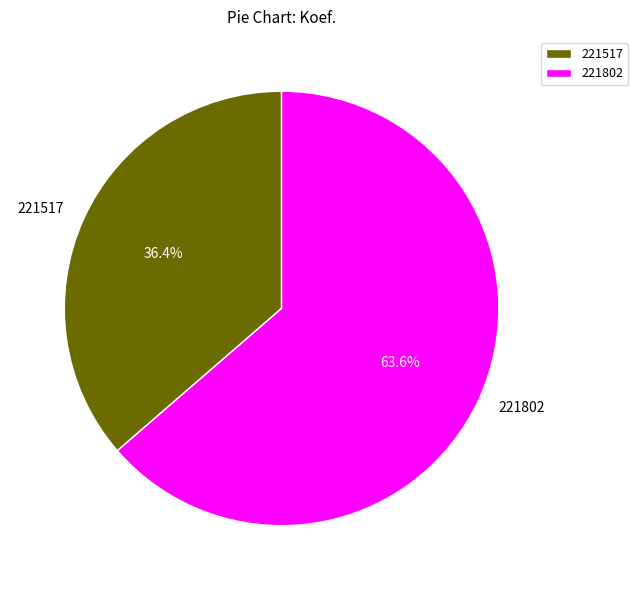

Is it true that 221517 is 36% of the pie?

True